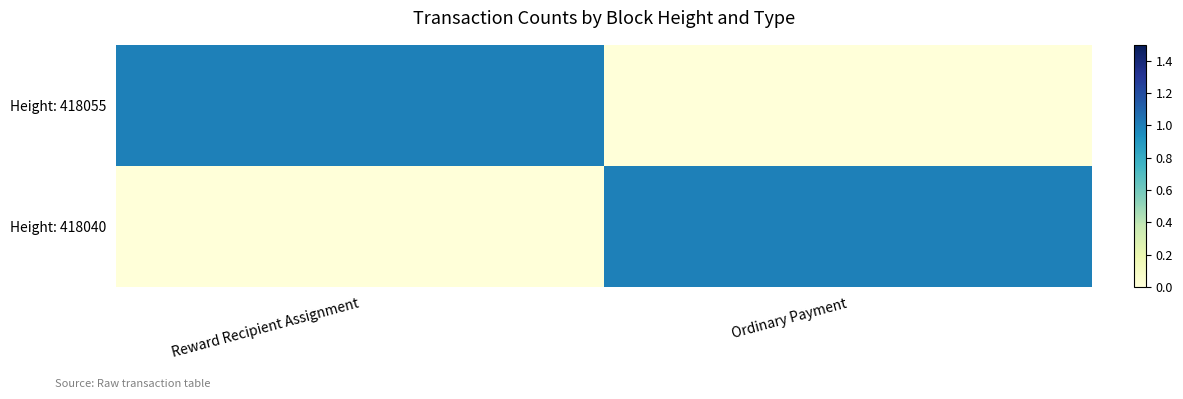

Reading left to right, extract all data points from this chart.

Height: 418055: Reward Recipient Assignment=1	Ordinary Payment=0
Height: 418040: Reward Recipient Assignment=0	Ordinary Payment=1